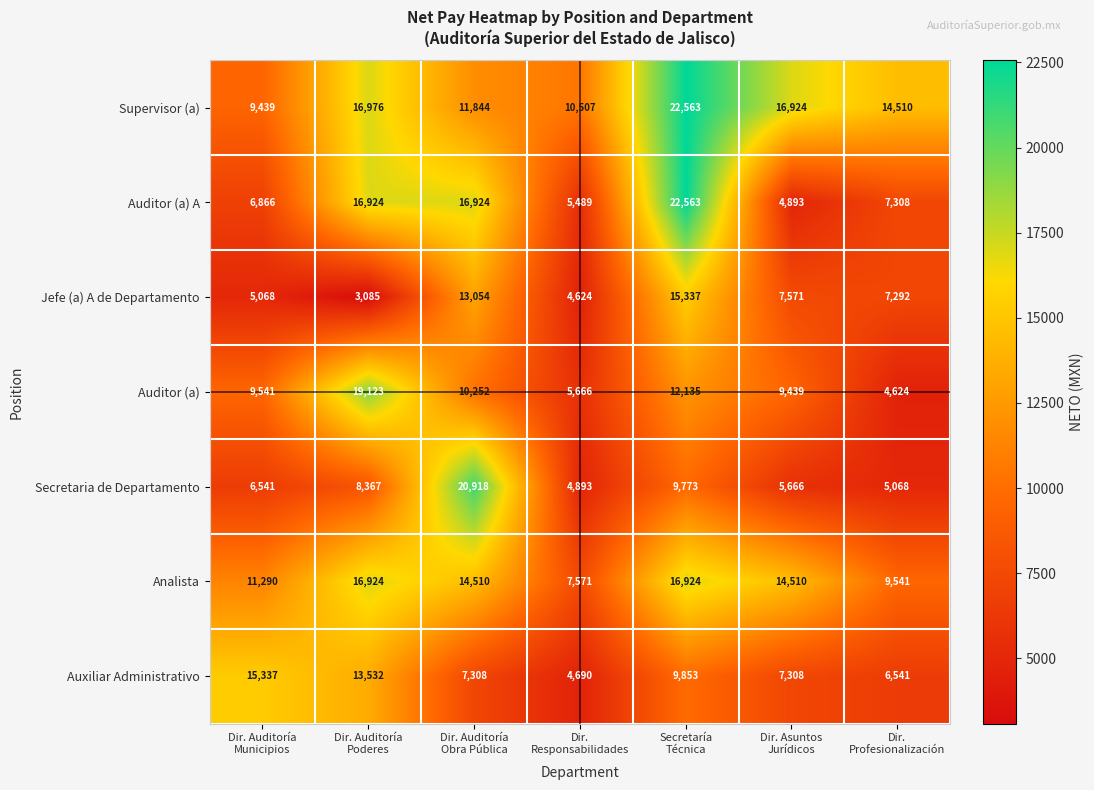

What is the greatest value displayed?

22563